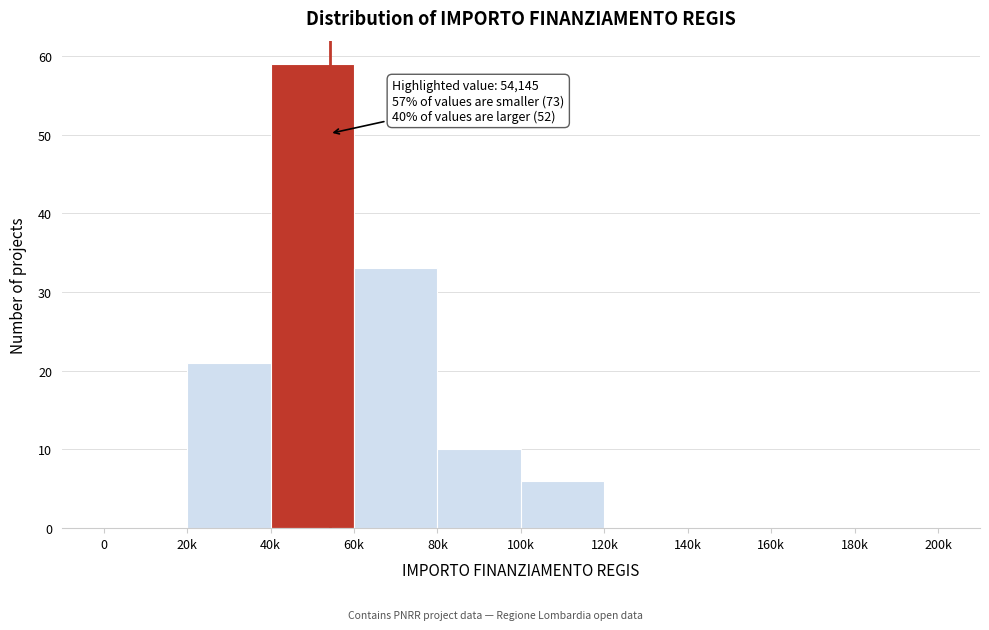

Reading right to left, what are all the values shown in this chart?

180k=0	160k=0	140k=0	120k=0	100k=6	80k=10	60k=33	40k=59	20k=21	0=0